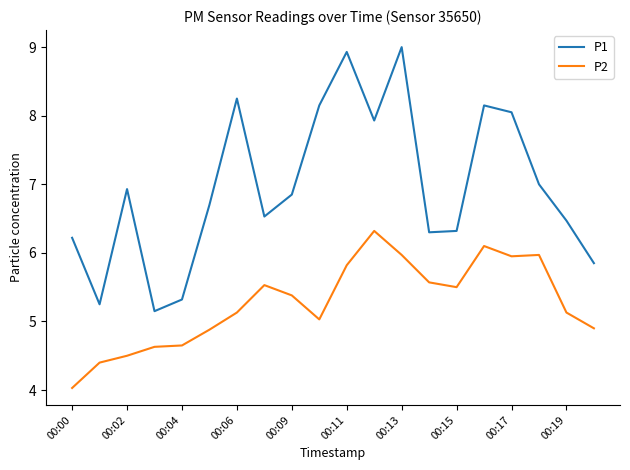

Rank the series by their maximum value, from highest to lowest.

P1, P2